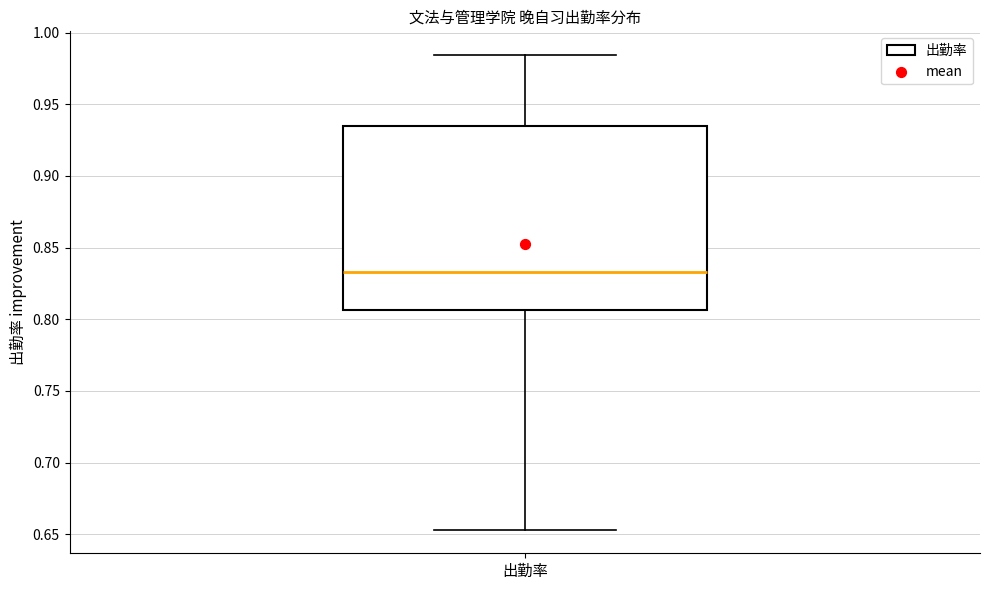

Read this box plot against the y-axis: the position of the median line, the range covered by the box, and the ends of both whiskers. The values are not printed on the chart, so give them approximately, as read against the axis.

median 0.835, box 0.805 to 0.935, whiskers 0.655 to 0.985